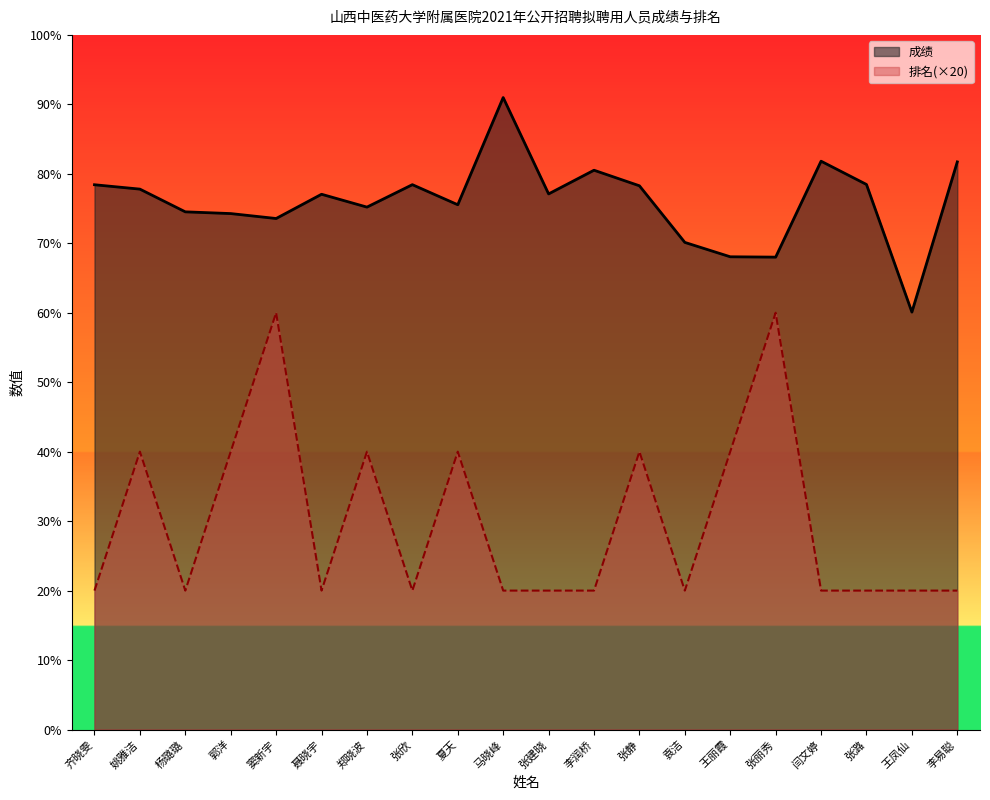

What is the label of the 7th point from the left?

郑晓波